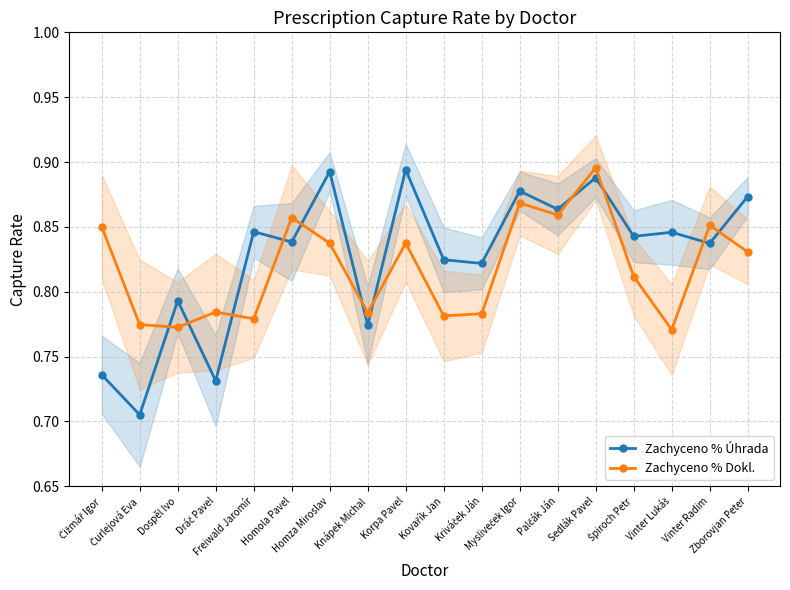

Reading left to right, extract all data points from this chart.

Zachyceno % Úhrada: Čižmář Igor=0.7	Čurlejová Eva=0.7	Dospěl Ivo=0.8	Dráč Pavel=0.7	Freiwald Jaromír=0.8	Homola Pavel=0.8	Homza Miroslav=0.9	Knápek Michal=0.8	Korpa Pavel=0.9	Kovařík Jan=0.8	Kriváček Ján=0.8	Mysliveček Igor=0.9	Palčák Ján=0.9	Sedlák Pavel=0.9	Špiroch Petr=0.8	Vinter Lukáš=0.8	Vinter Radim=0.8	Zborovjan Peter=0.9
Zachyceno % Dokl.: Čižmář Igor=0.8	Čurlejová Eva=0.8	Dospěl Ivo=0.8	Dráč Pavel=0.8	Freiwald Jaromír=0.8	Homola Pavel=0.9	Homza Miroslav=0.8	Knápek Michal=0.8	Korpa Pavel=0.8	Kovařík Jan=0.8	Kriváček Ján=0.8	Mysliveček Igor=0.9	Palčák Ján=0.9	Sedlák Pavel=0.9	Špiroch Petr=0.8	Vinter Lukáš=0.8	Vinter Radim=0.9	Zborovjan Peter=0.8